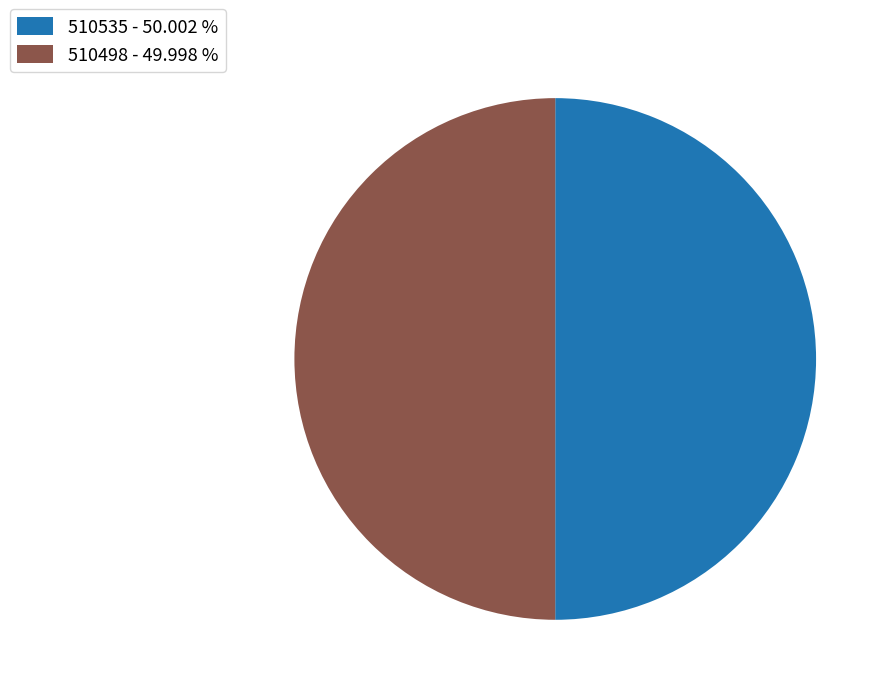

Approximately how many times larger is the value at 510498 - 49.998 % compared to 510535 - 50.002 %?

1.0